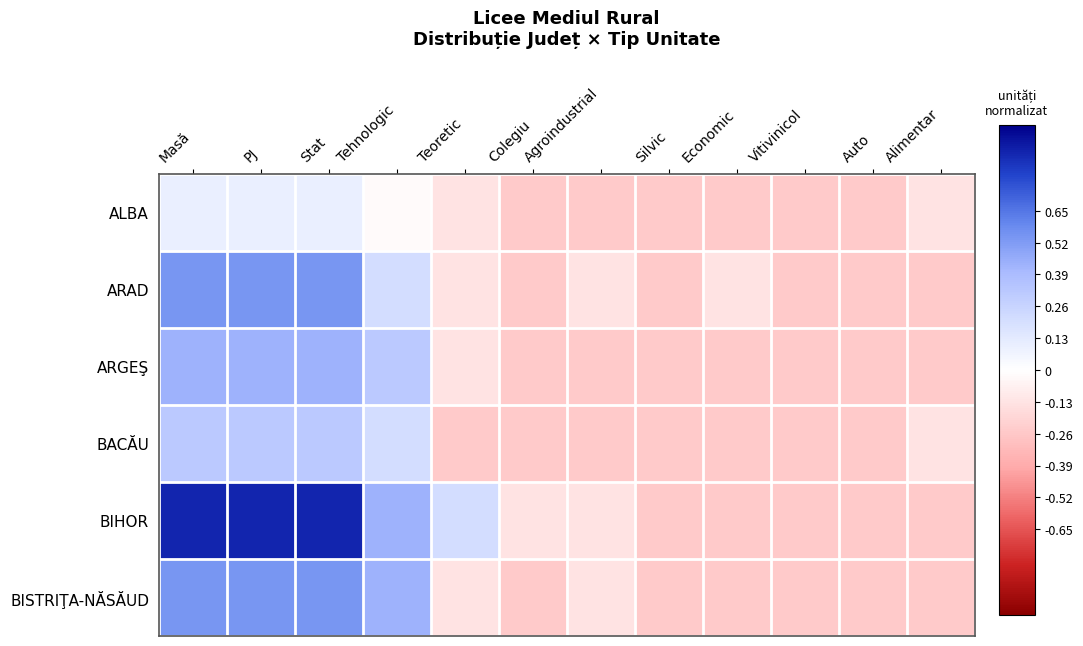

Which has a higher value, Silvic or PJ?

PJ